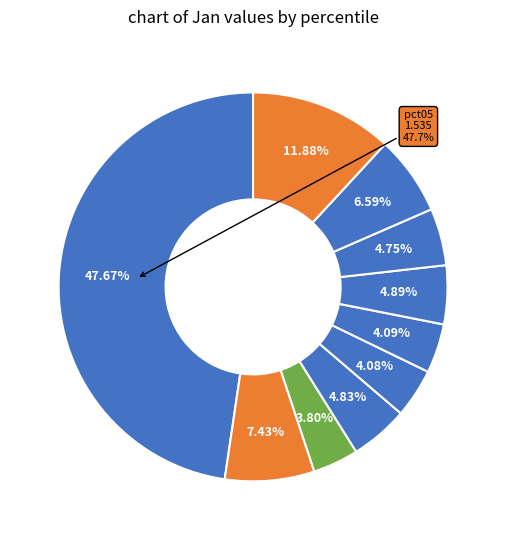

Rank the categories by value from highest to lowest.

pct05, pct95, pct15, pct85, pct65, pct35, pct75, pct55, pct45, pct25